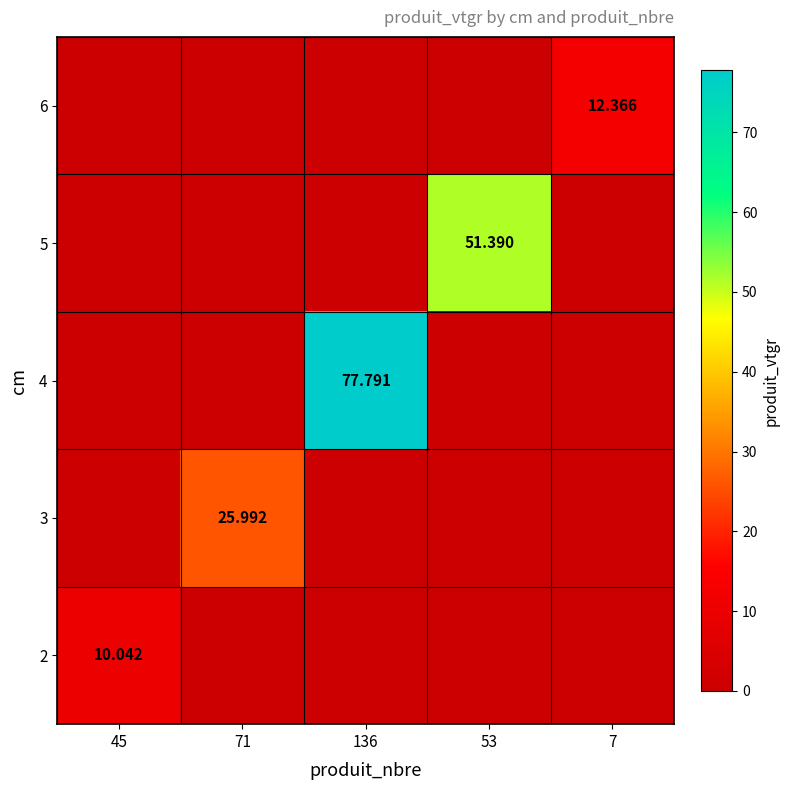

How many data points does each series have?

5